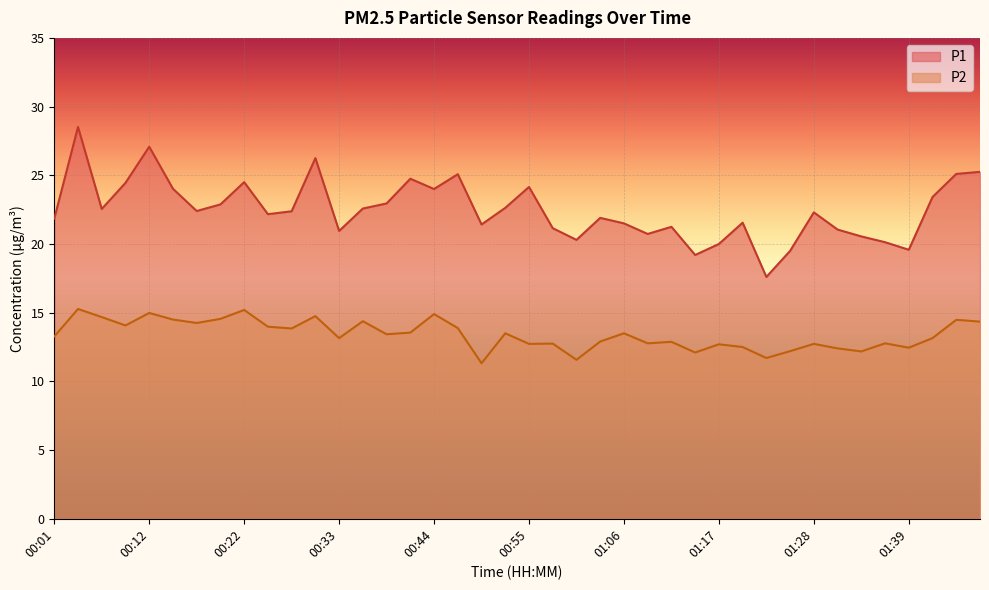

What is the label of the 7th point from the left?

00:17